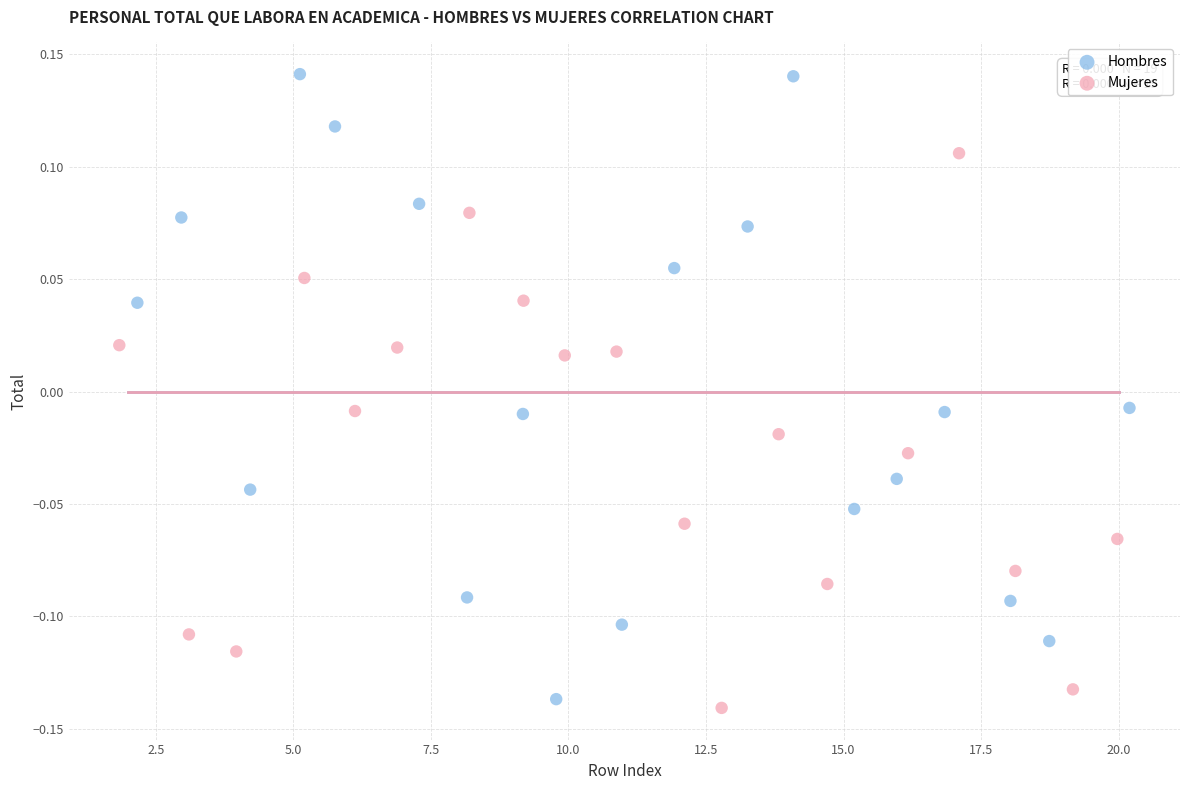

What are all the series names shown in the legend?

Hombres, Mujeres